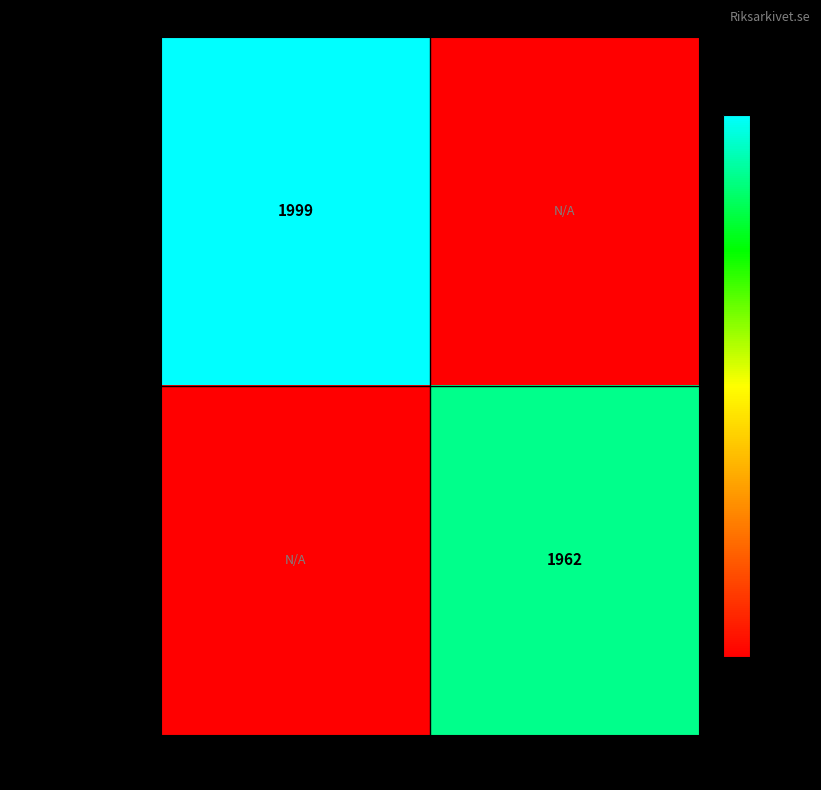

True or false: Ljungarums kyrkoarkiv has a value of 466 at 1683.

False